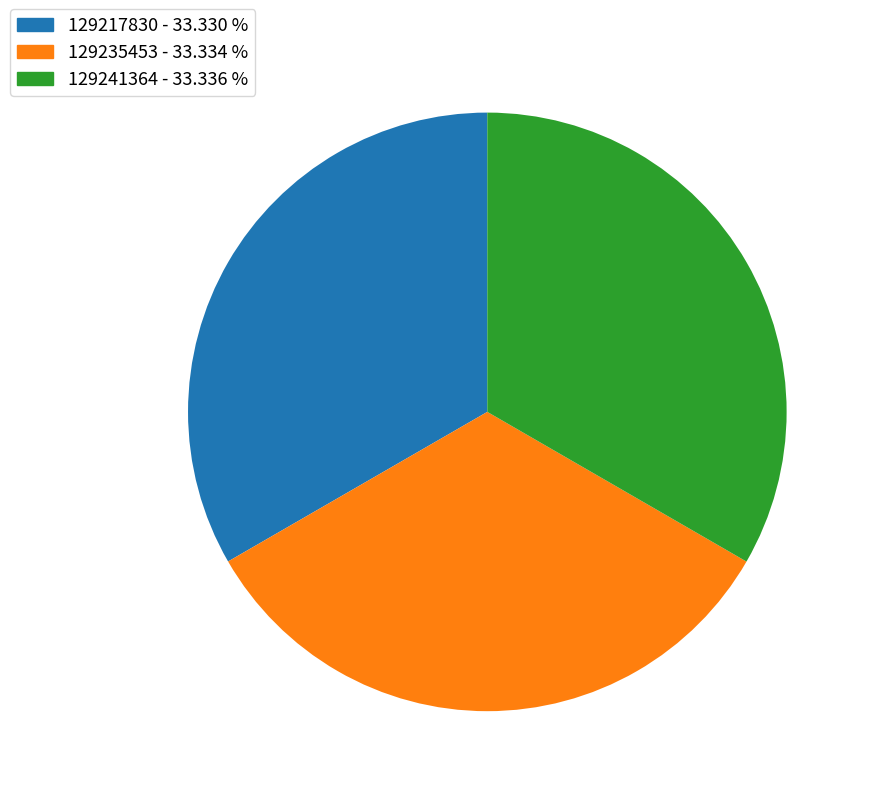

Is there a majority slice in this chart?

No